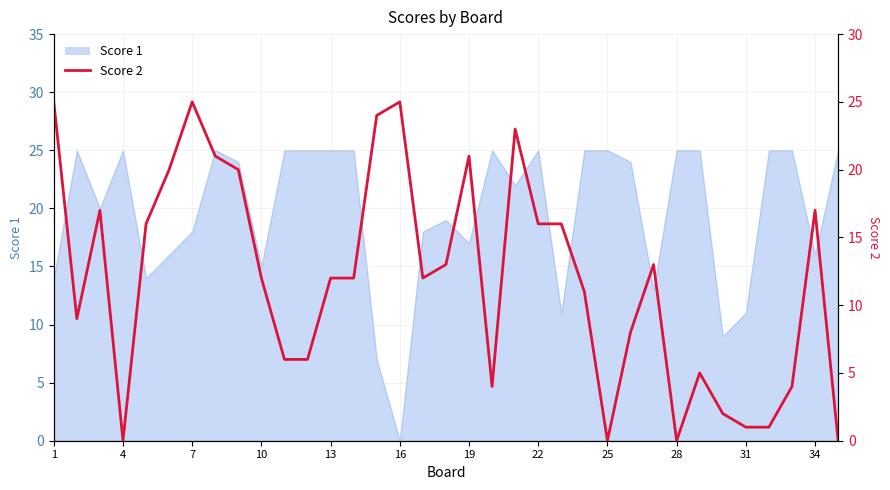

Reading left to right, list all the values displayed in this chart.

25	9	17	0	16	20	25	21	20	12	6	6	12	12	24	25	12	13	21	4	23	16	16	11	0	8	13	0	5	2	1	1	4	17	0